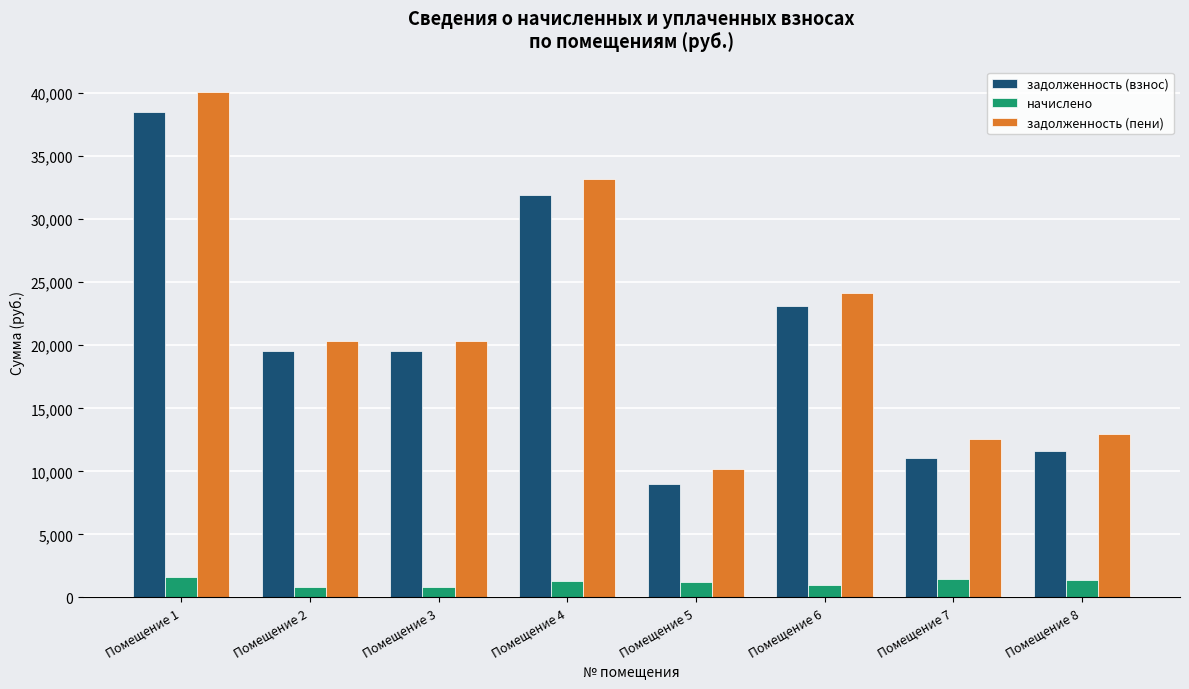

Which category has the lowest value in the задолженность (пени) series?

Помещение 5